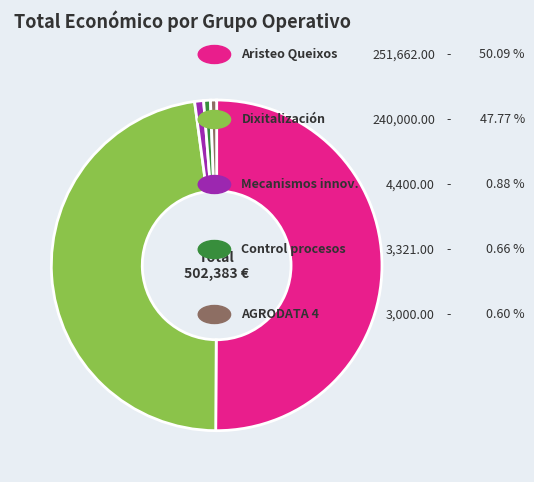

How many slices are in this pie chart?

5